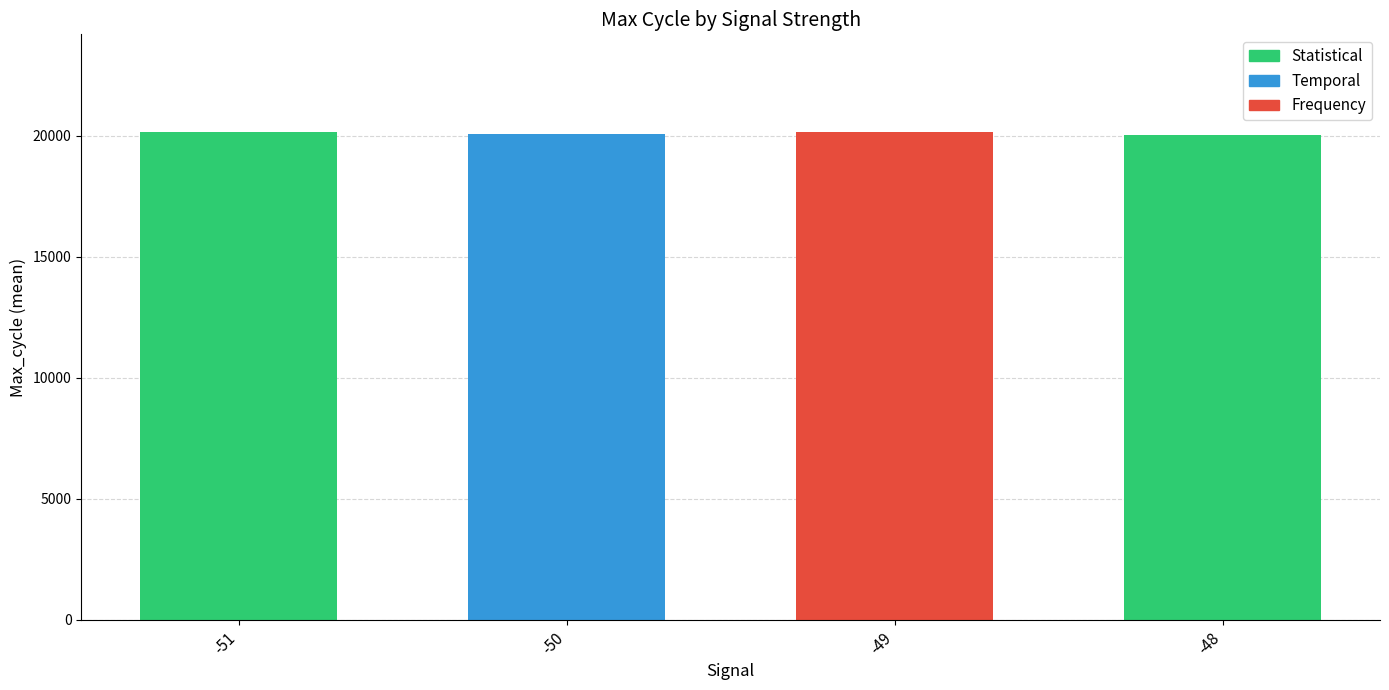

What is the minimum value shown in the chart?

20039.0